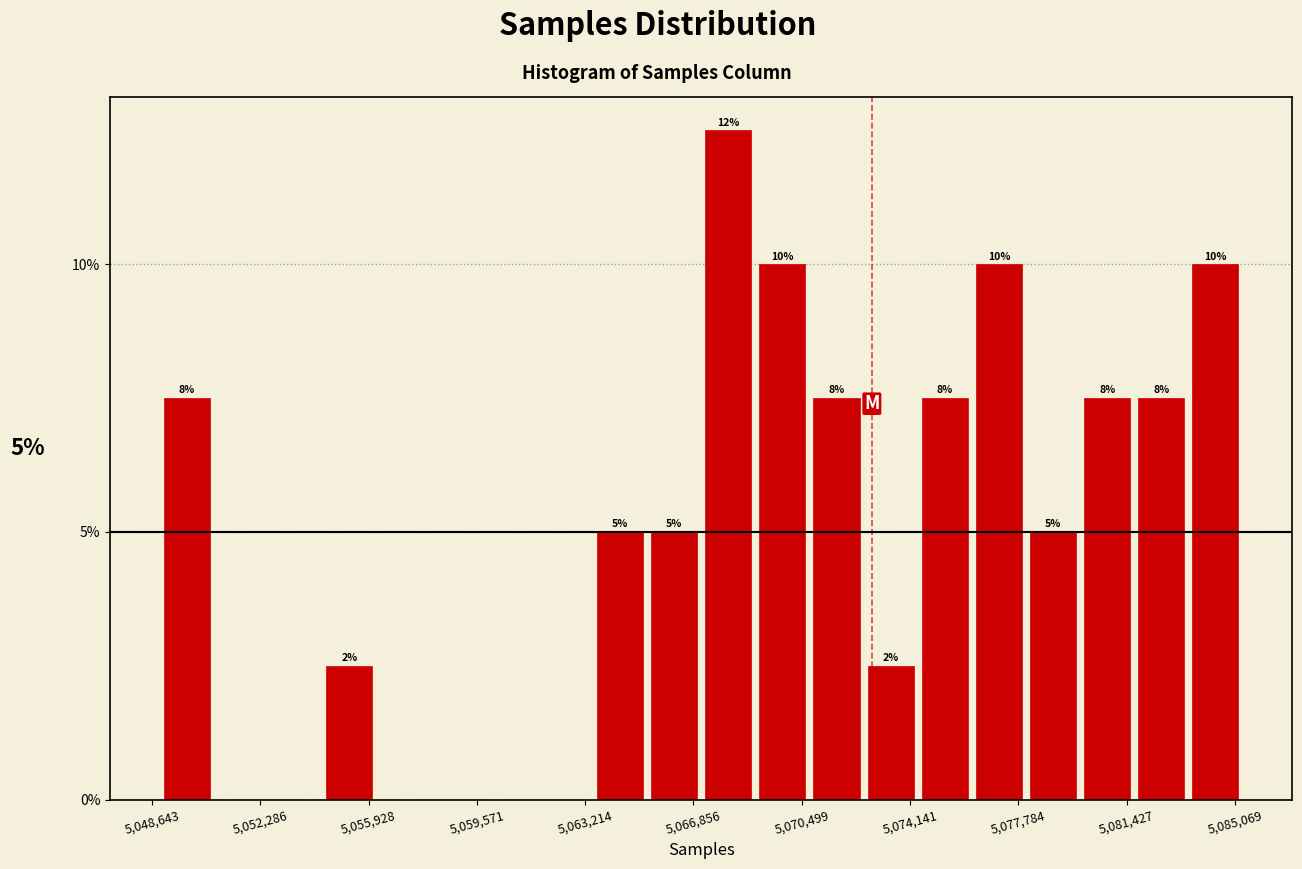

Around what value on the x-axis is the tallest bar? Give the approximate position of its centre, as read against the axis.

5068000